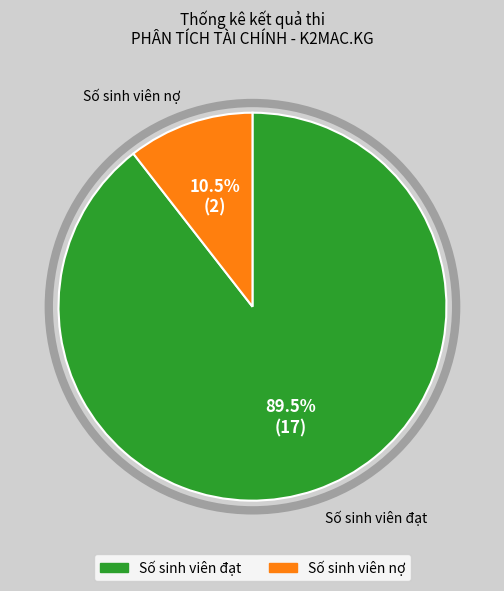

Rank the categories by value from highest to lowest.

Số sinh viên đạt, Số sinh viên nợ